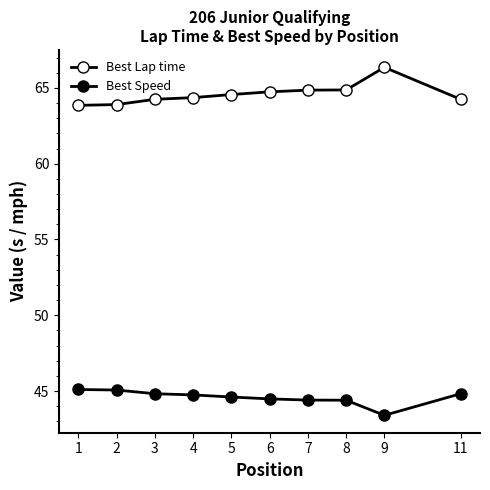

Is this an area chart (filled region under the line)?

No